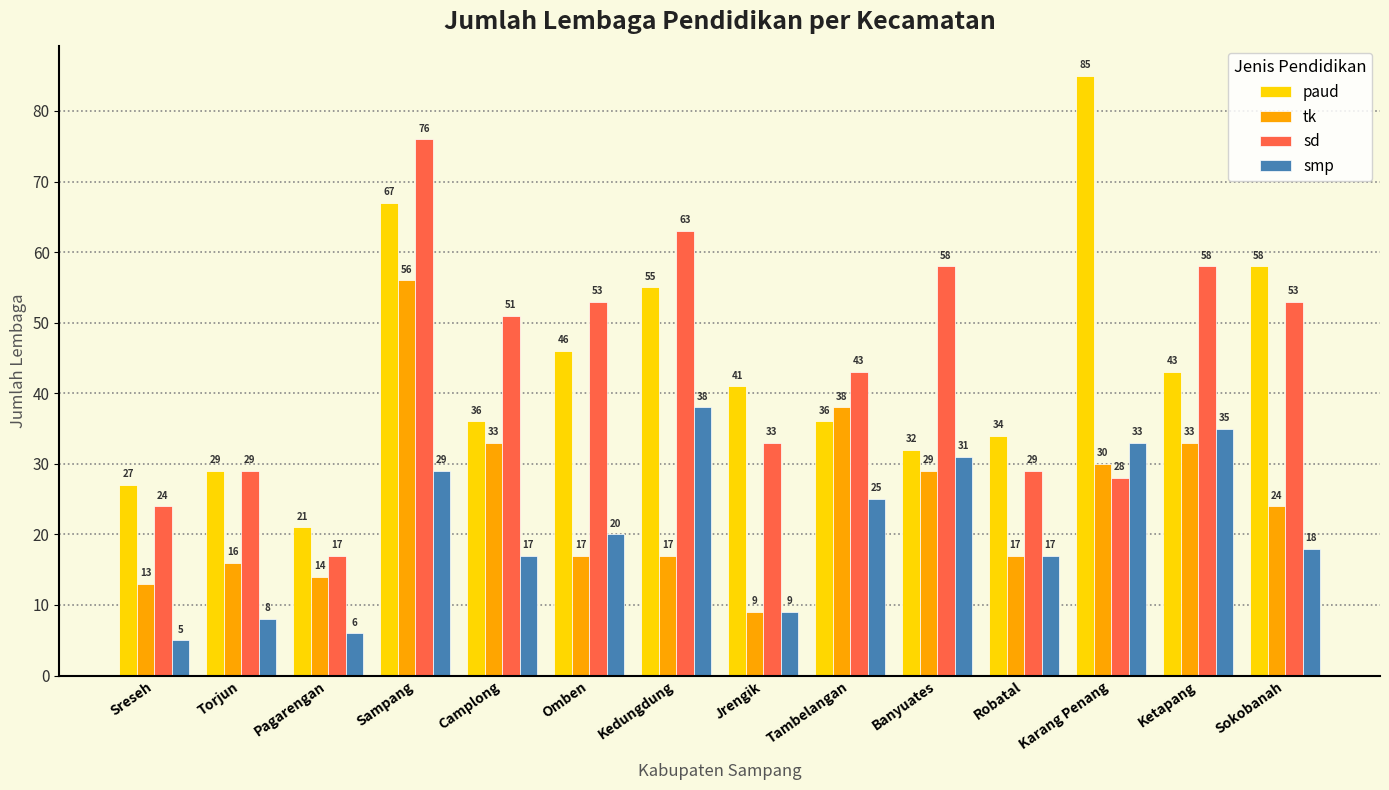

What is the difference between the highest and lowest values at Tambelangan?

18